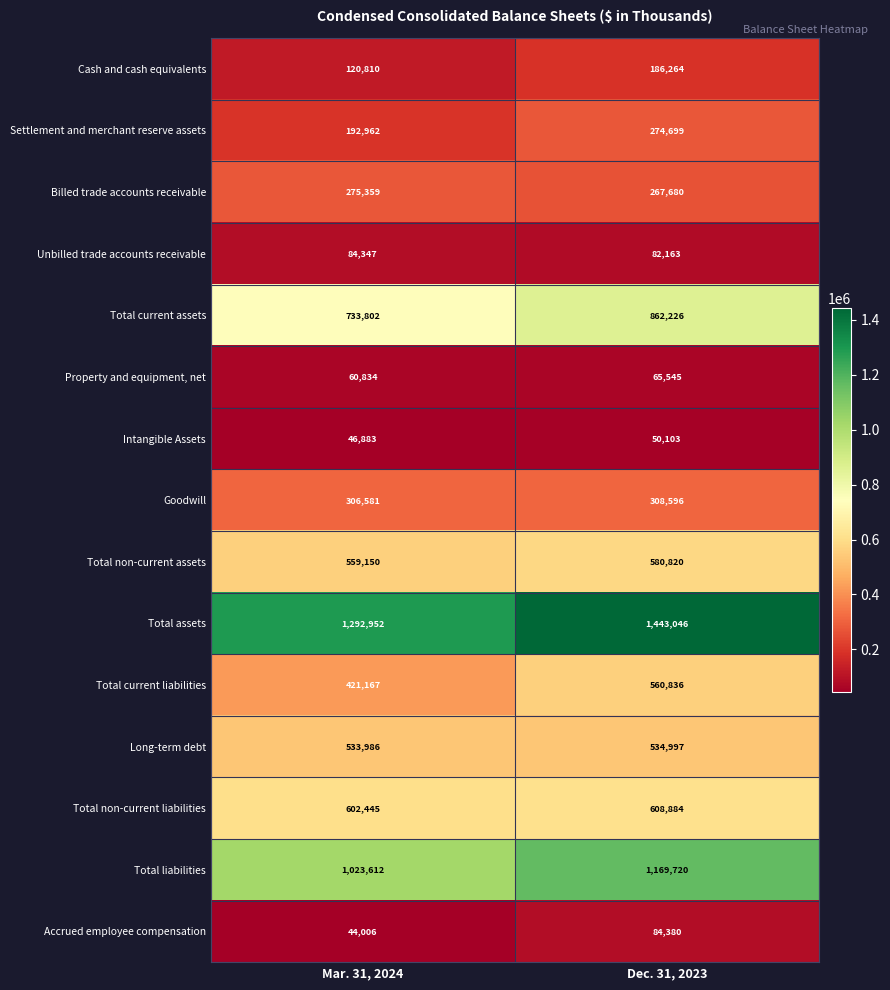

At how many categories does at least one series exceed 1063903?

2